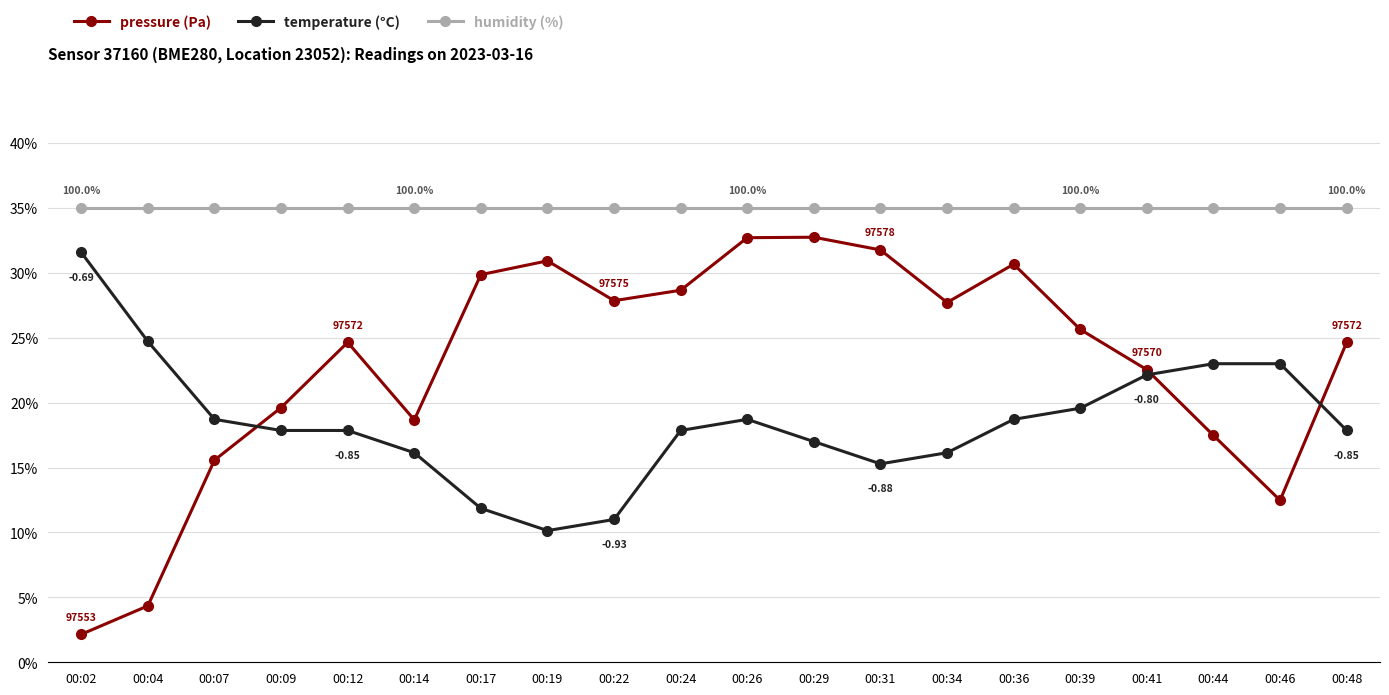

Where is the first local maximum for pressure (Pa)?

00:12